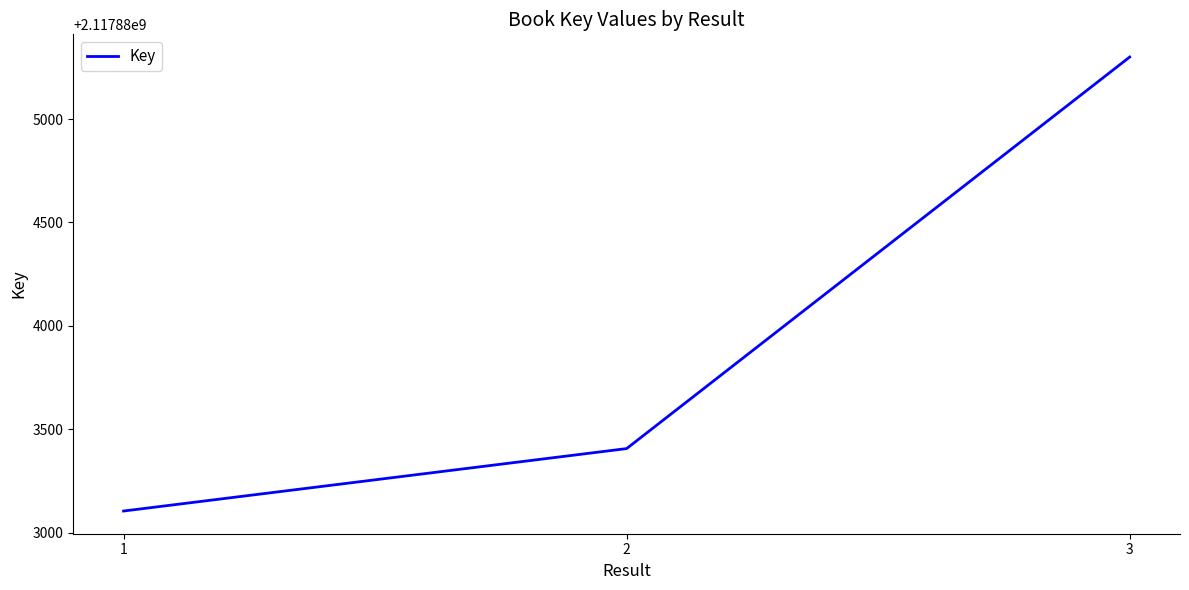

What is the minimum value shown in the chart?

2117883104